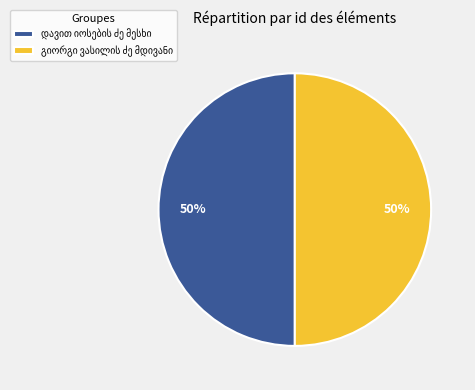

To the nearest percent, what is the average slice percentage?

50%